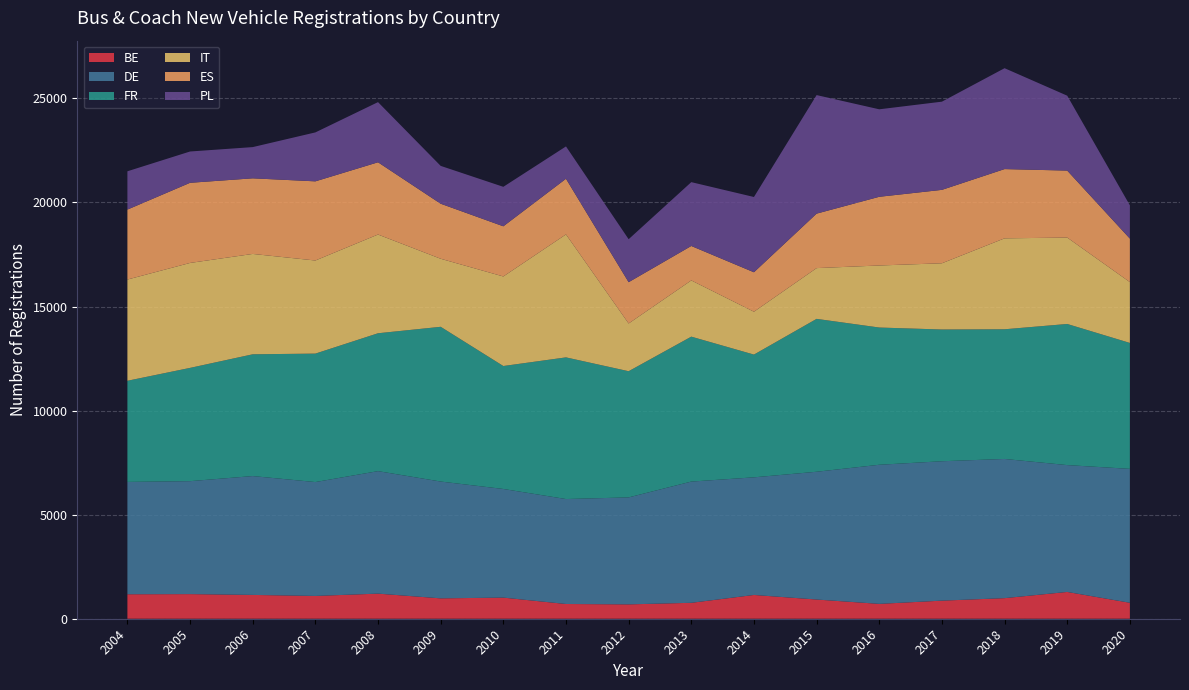

Reading left to right, extract all data points from this chart.

BE: 1176	1183	1144	1095	1206	979	1015	708	690	765	1142	923	714	869	989	1287	767
DE: 5397	5426	5710	5471	5885	5612	5219	5042	5139	5824	5651	6138	6683	6697	6687	6094	6433
FR: 4859	5442	5850	6171	6624	7434	5907	6806	6062	6963	5897	7345	6593	6329	6230	6780	6050
IT: 4863	5042	4822	4473	4743	3269	4302	5908	2293	2701	2059	2439	2981	3182	4369	4151	2922
ES: 3361	3850	3632	3803	3471	2644	2410	2673	1984	1655	1896	2617	3300	3527	3327	3218	2090
PL: 1840	1504	1500	2351	2890	1818	1897	1554	2065	3067	3616	5695	4203	4237	4847	3598	1599